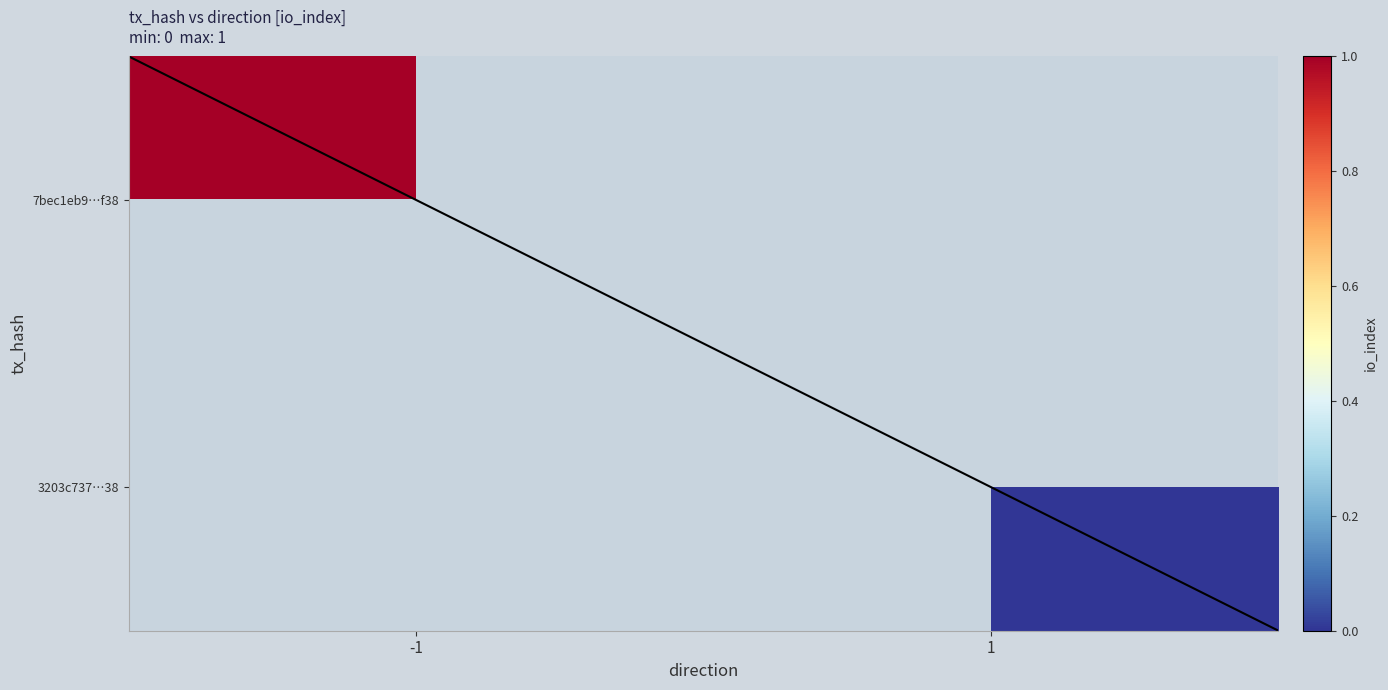

Which label corresponds to the smallest value in the chart?

1